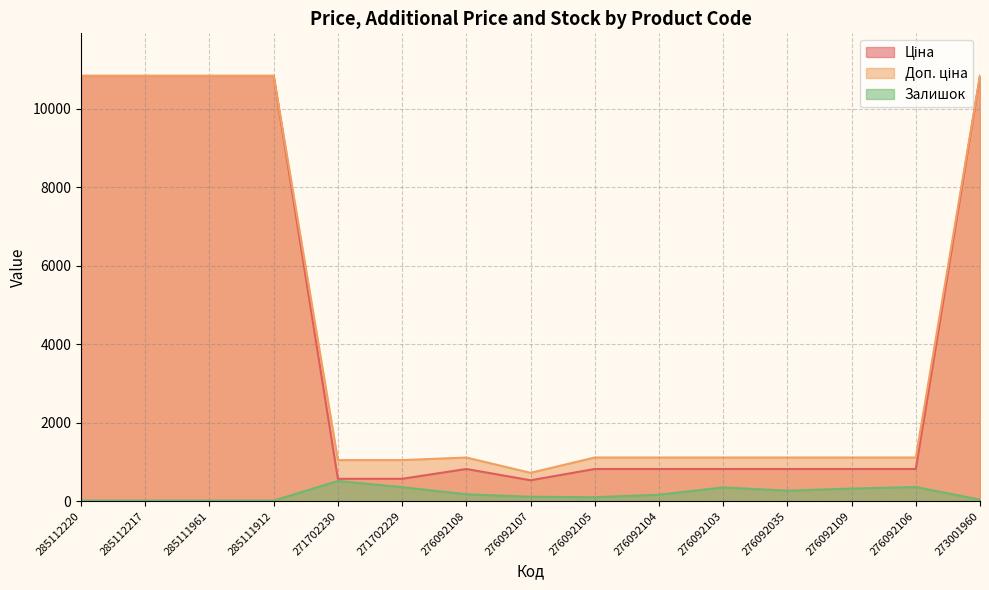

What position from the right is 285112217?

14